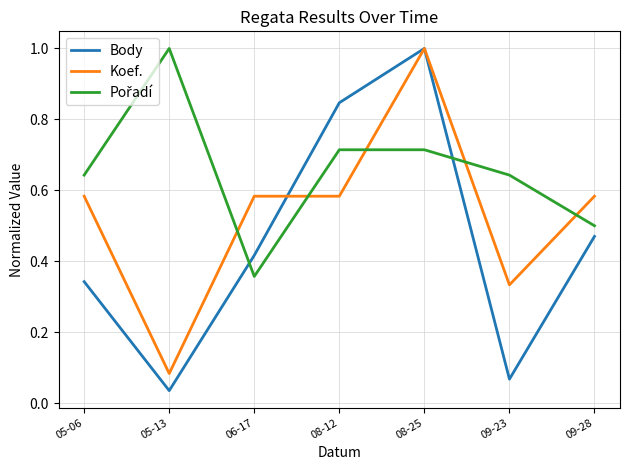

Between which two adjacent categories do Koef. and Body first intersect?

06-17 and 08-12